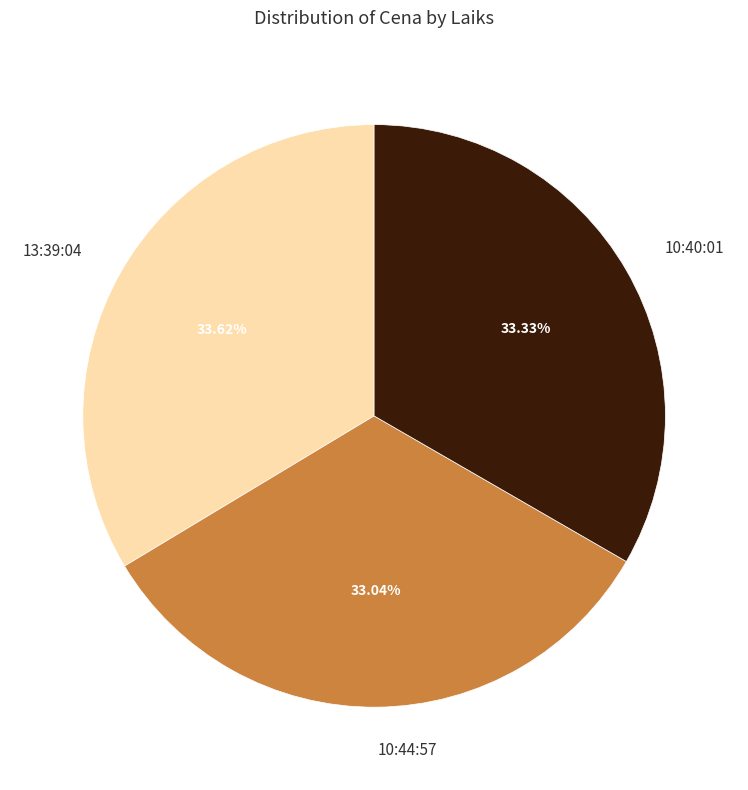

Is it true that 10:44:57 is 33% of the pie?

True